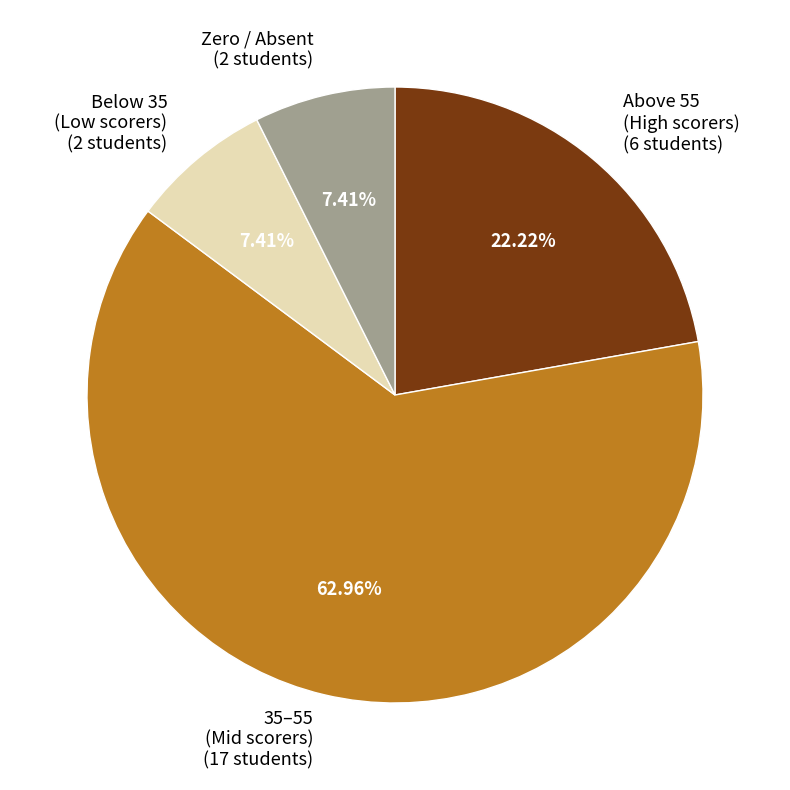

Count the number of slices in the pie.

4